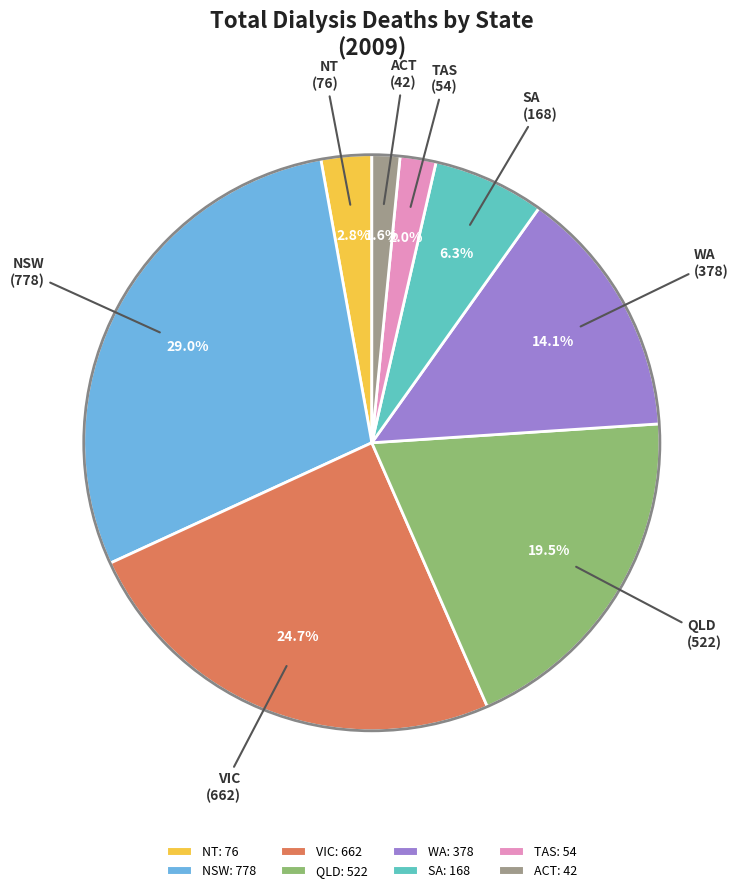

Which slice is the largest?

NSW